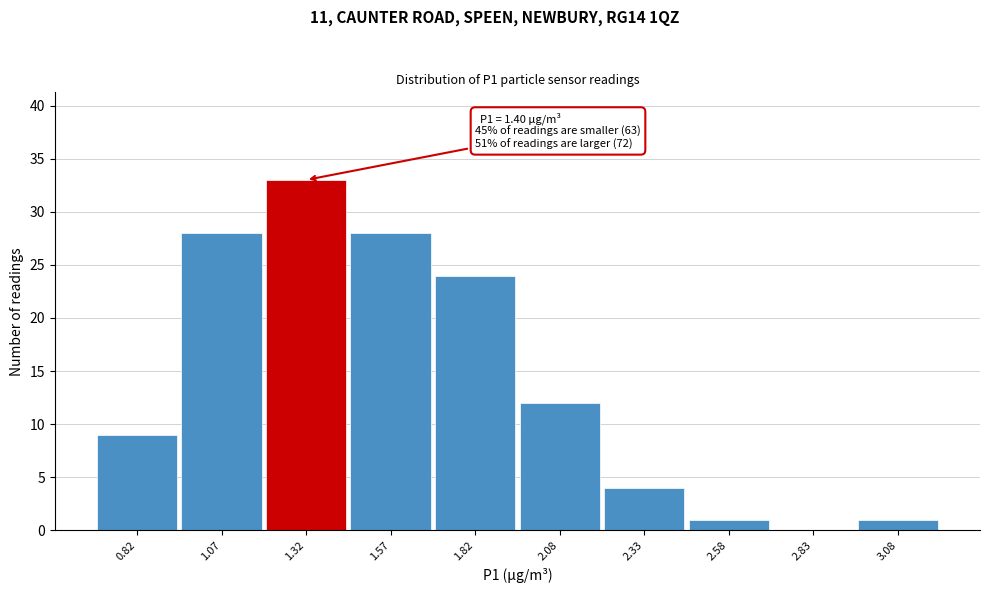

Which range on the x-axis has the tallest bar?

1.20 to 1.45